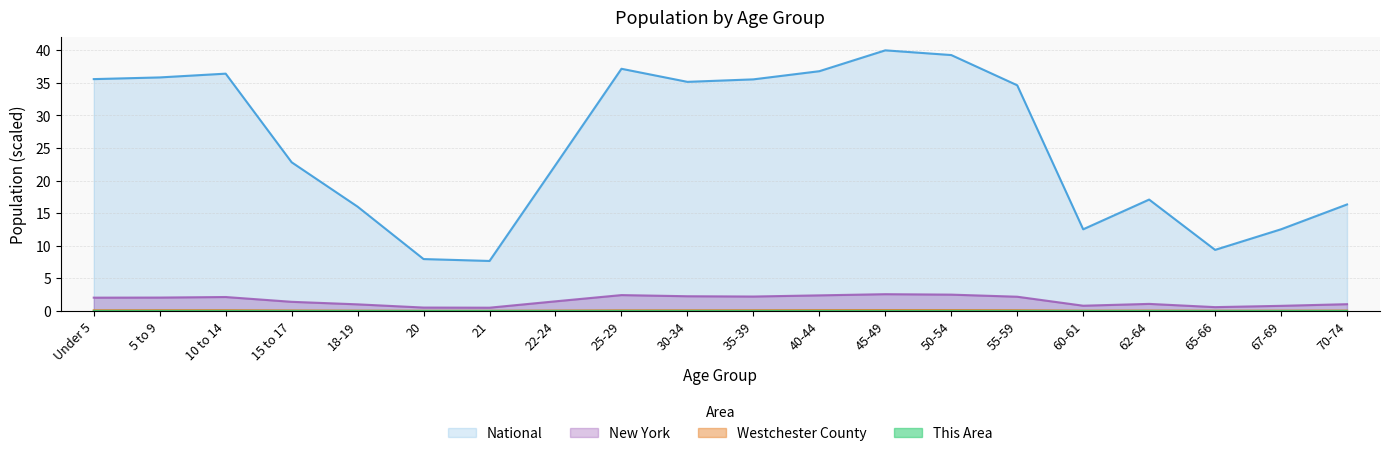

What are all the series names shown in the legend?

This Area, Westchester County, New York, National